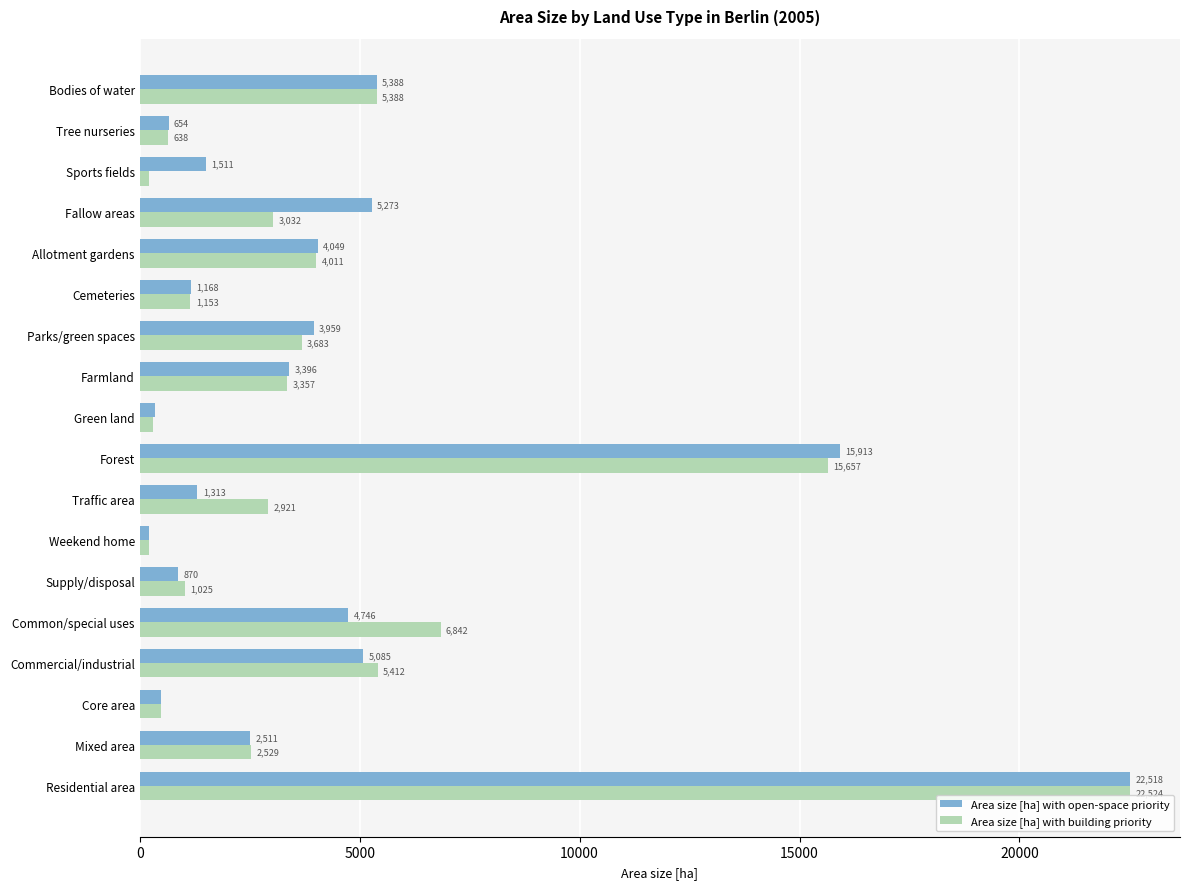

What are all the series names shown in the legend?

Area size [ha] with open-space priority, Area size [ha] with building priority